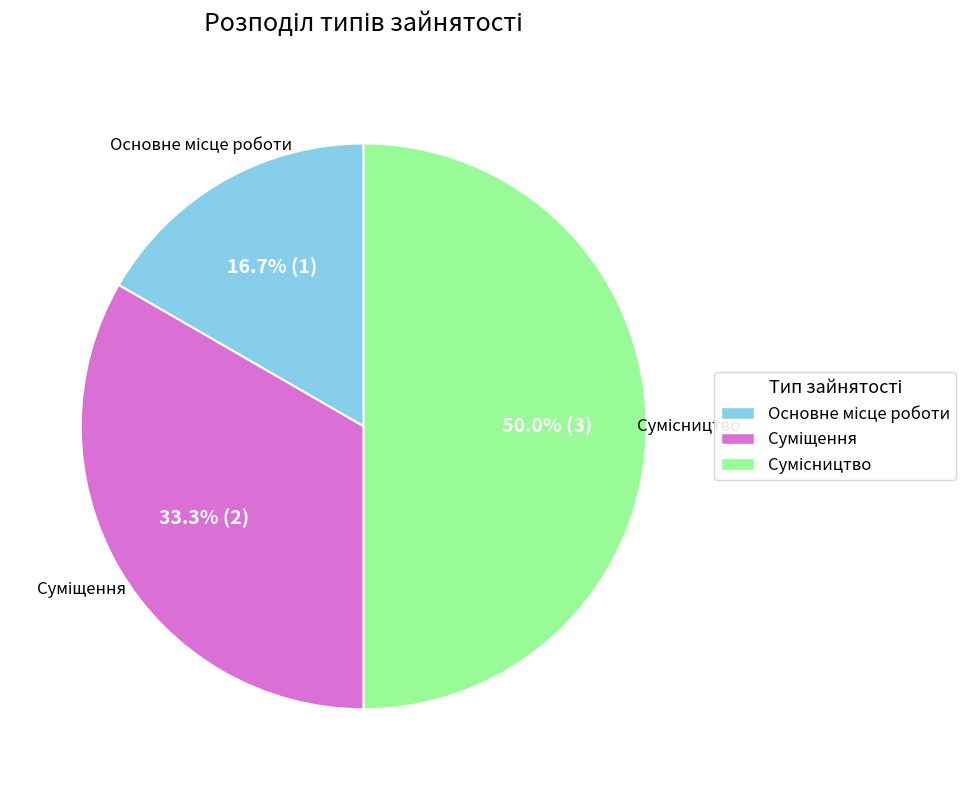

Which has a higher value, Суміщення or Основне місце роботи?

Суміщення